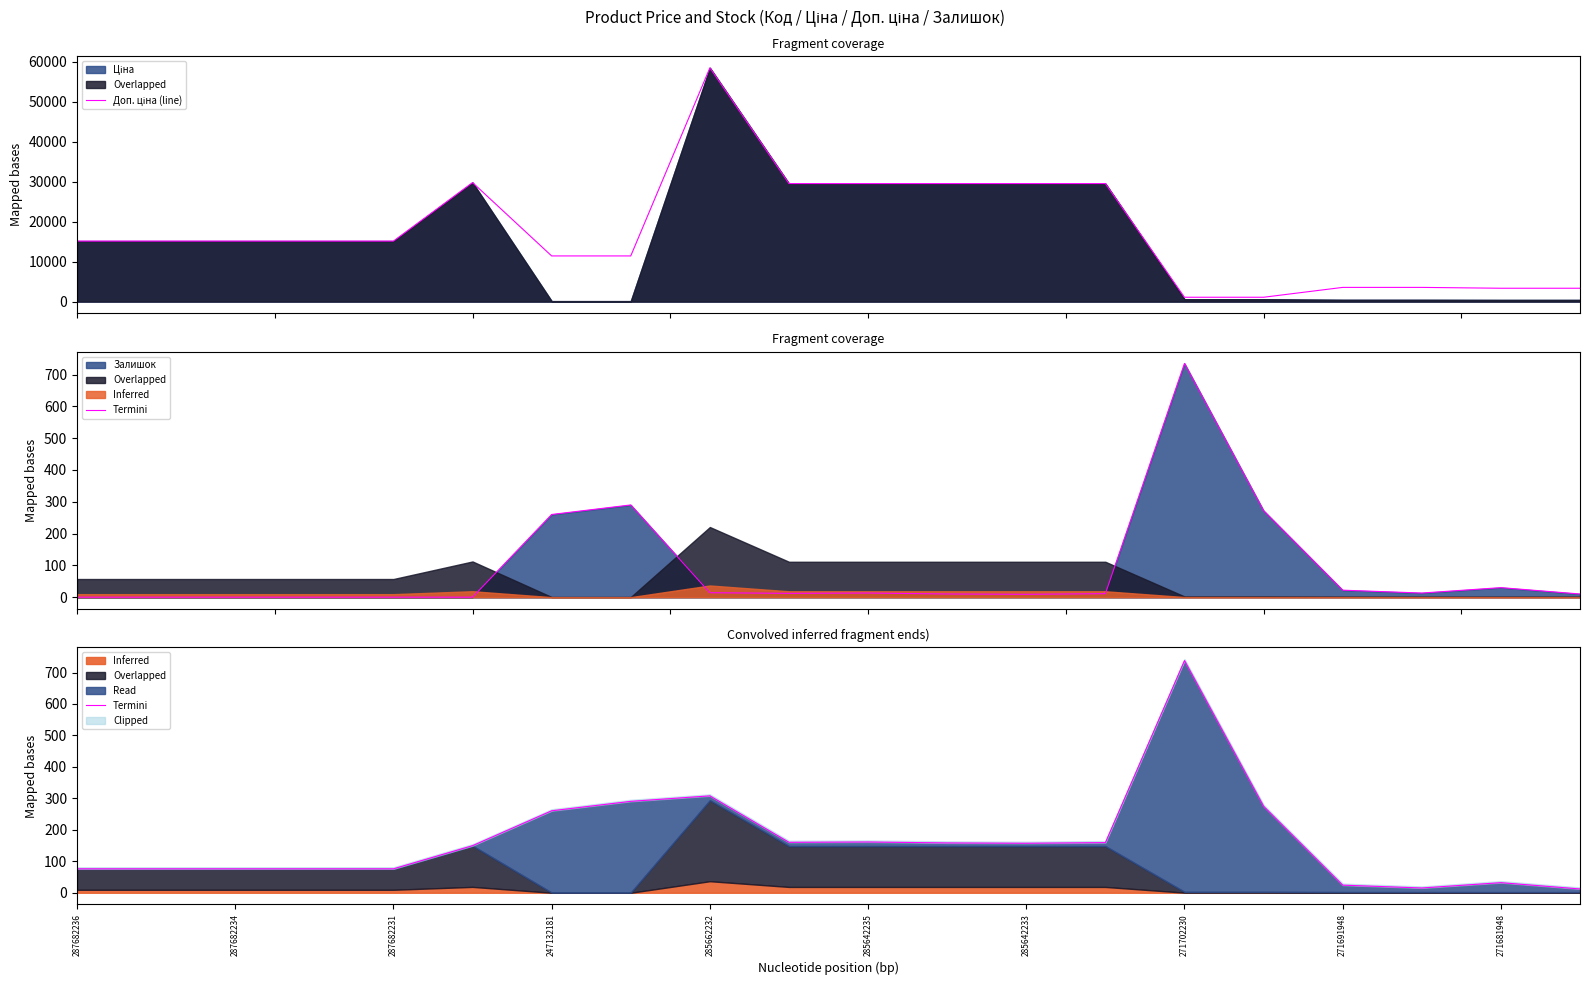

True or false: Доп. ціна (line) has more than 1 interior local peaks.

True